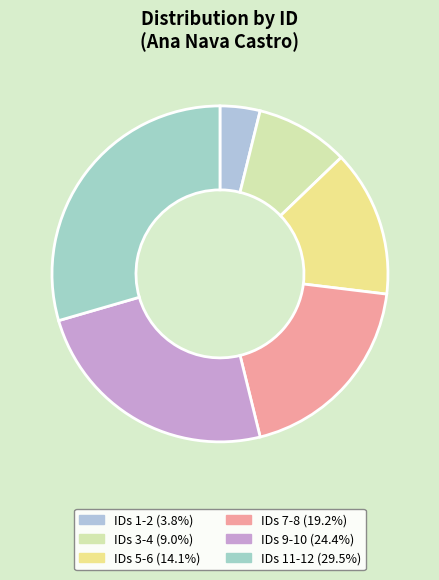

Count the number of slices in the pie.

6